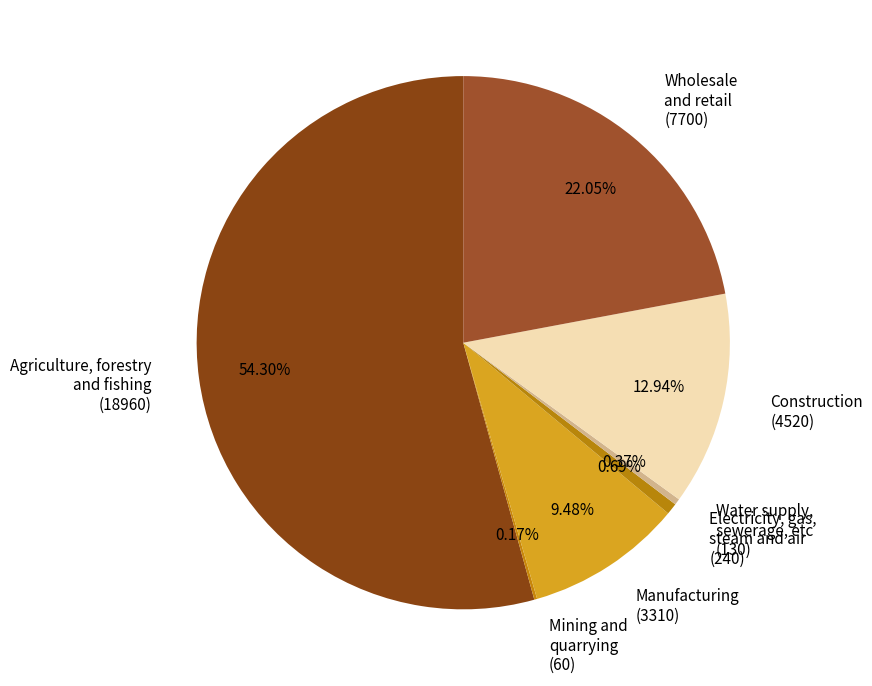

Which category accounts for the majority?

Agriculture, forestry and fishing